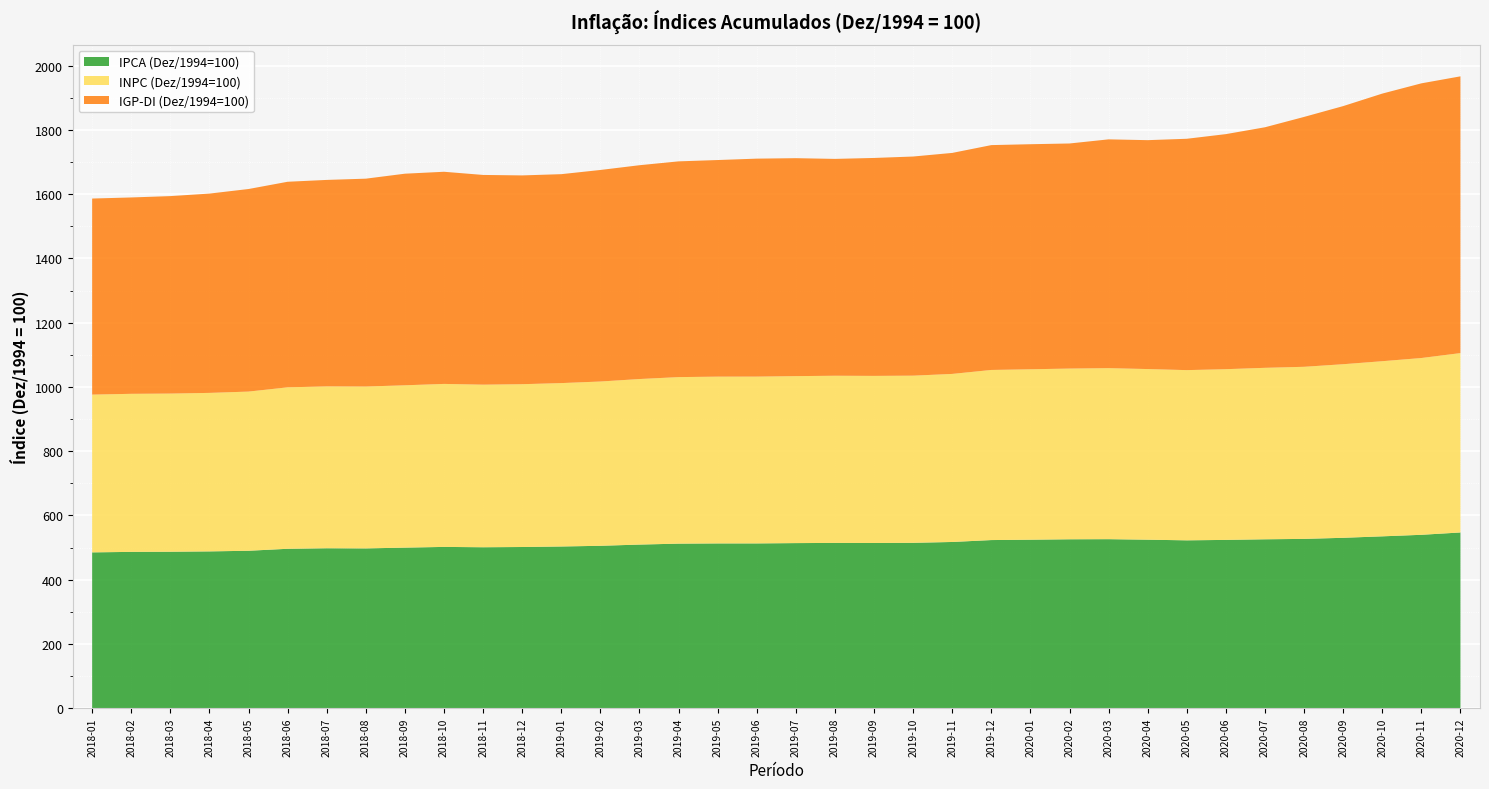

Reading left to right, what are all the values shown in this chart?

IPCA (Dez/1994=100): 2018-01=485.1	2018-02=486.6	2018-03=487.1	2018-04=488.1	2018-05=490.1	2018-06=496.3	2018-07=497.9	2018-08=497.5	2018-09=499.9	2018-10=502.1	2018-11=501.0	2018-12=501.8	2019-01=503.4	2019-02=505.6	2019-03=509.4	2019-04=512.3	2019-05=512.9	2019-06=513.0	2019-07=514.0	2019-08=514.5	2019-09=514.3	2019-10=514.8	2019-11=517.5	2019-12=523.4	2020-01=524.5	2020-02=525.8	2020-03=526.2	2020-04=524.6	2020-05=522.6	2020-06=523.9	2020-07=525.8	2020-08=527.1	2020-09=530.4	2020-10=535.0	2020-11=539.8	2020-12=547.1
INPC (Dez/1994=100): 2018-01=491.1	2018-02=491.9	2018-03=492.3	2018-04=493.3	2018-05=495.4	2018-06=502.5	2018-07=503.8	2018-08=503.8	2018-09=505.3	2018-10=507.3	2018-11=506.0	2018-12=506.8	2019-01=508.6	2019-02=511.3	2019-03=515.3	2019-04=518.3	2019-05=519.1	2019-06=519.2	2019-07=519.7	2019-08=520.3	2019-09=520.1	2019-10=520.3	2019-11=523.1	2019-12=529.5	2020-01=530.5	2020-02=531.4	2020-03=532.3	2020-04=531.1	2020-05=529.8	2020-06=531.4	2020-07=533.7	2020-08=535.6	2020-09=540.3	2020-10=545.1	2020-11=550.3	2020-12=558.3
IGP-DI (Dez/1994=100): 2018-01=610.3	2018-02=611.2	2018-03=614.6	2018-04=620.3	2018-05=630.5	2018-06=639.8	2018-07=642.7	2018-08=647.0	2018-09=658.6	2018-10=660.3	2018-11=652.8	2018-12=649.8	2019-01=650.3	2019-02=658.4	2019-03=665.5	2019-04=671.5	2019-05=674.2	2019-06=678.4	2019-07=678.4	2019-08=675.0	2019-09=678.4	2019-10=682.1	2019-11=687.9	2019-12=699.9	2020-01=700.5	2020-02=700.6	2020-03=712.1	2020-04=712.5	2020-05=720.1	2020-06=731.6	2020-07=748.7	2020-08=777.7	2020-09=803.4	2020-10=833.0	2020-11=854.9	2020-12=861.4